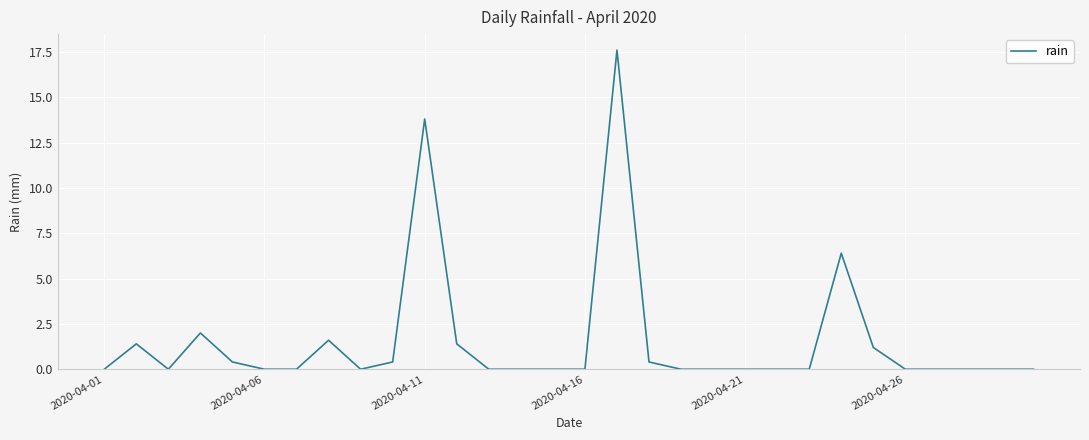

What is the greatest value displayed?

17.6